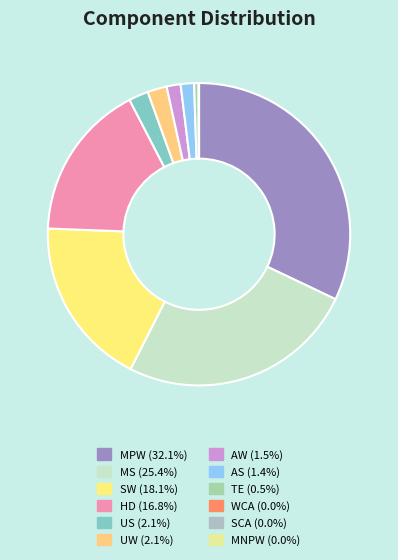

To the nearest percent, what is the difference between the MS and AW slice percentages?

24%